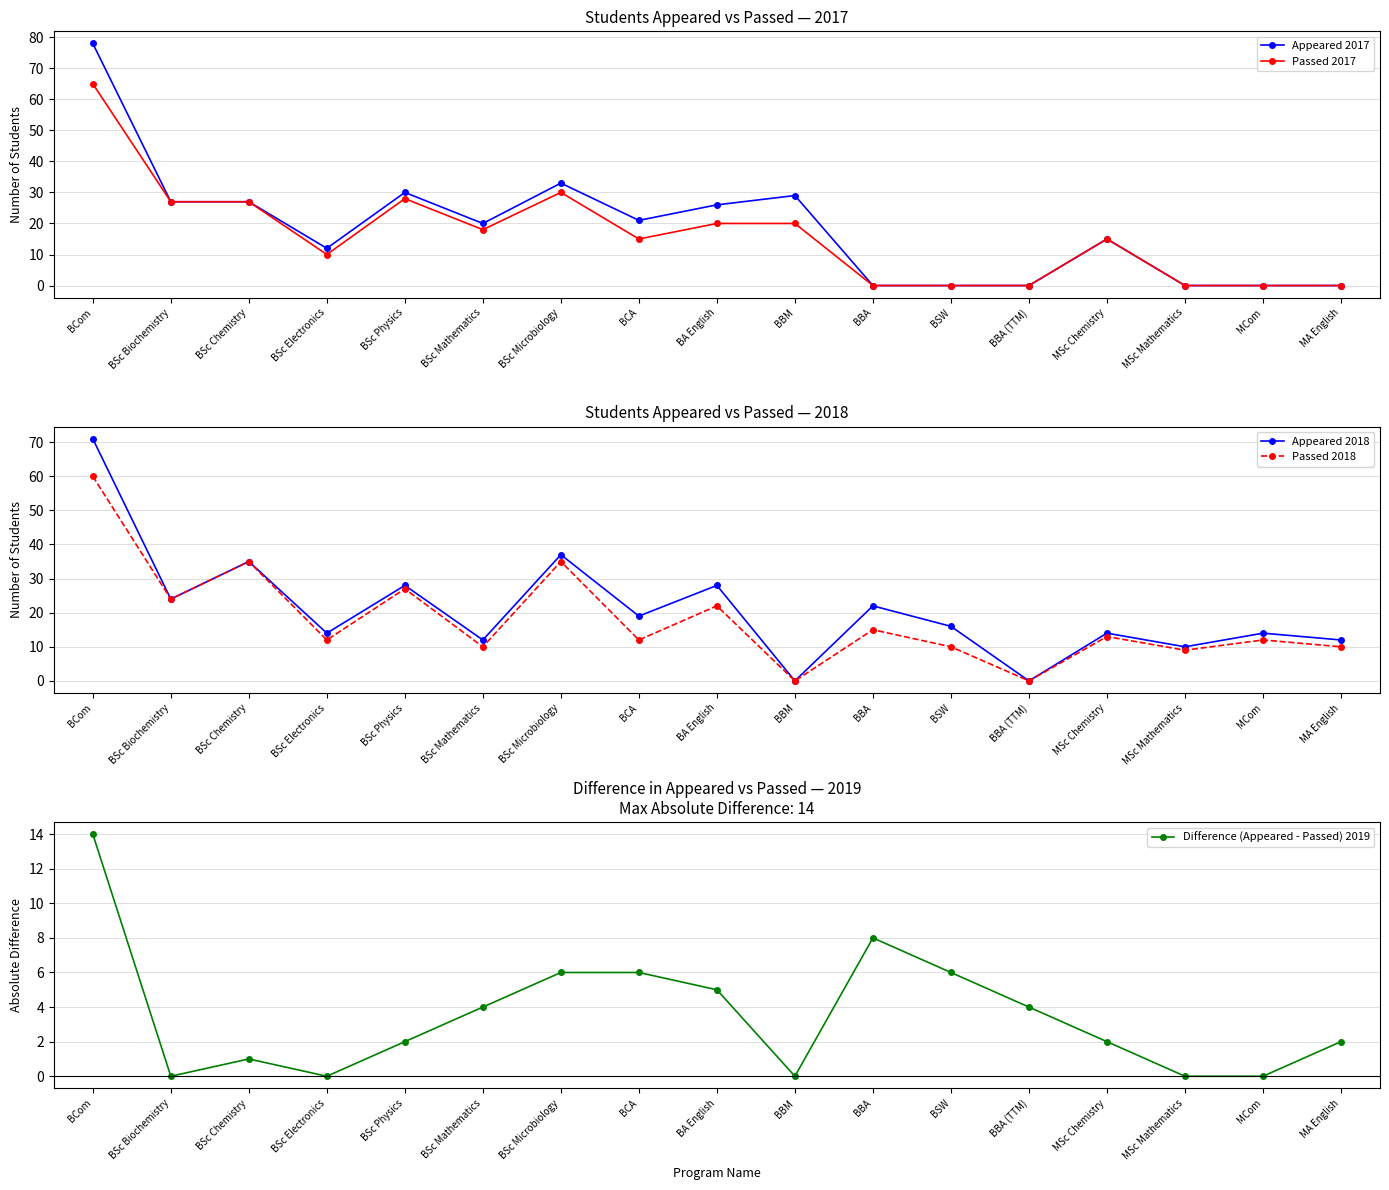

Reading left to right, extract all data points from this chart.

Appeared 2017: 78	27	27	12	30	20	33	21	26	29	0	0	0	15	0	0	0
Passed 2017: 65	27	27	10	28	18	30	15	20	20	0	0	0	15	0	0	0
Appeared 2018: 71	24	35	14	28	12	37	19	28	0	22	16	0	14	10	14	12
Passed 2018: 60	24	35	12	27	10	35	12	22	0	15	10	0	13	9	12	10
Difference (Appeared - Passed) 2019: 14	0	1	0	2	4	6	6	5	0	8	6	4	2	0	0	2